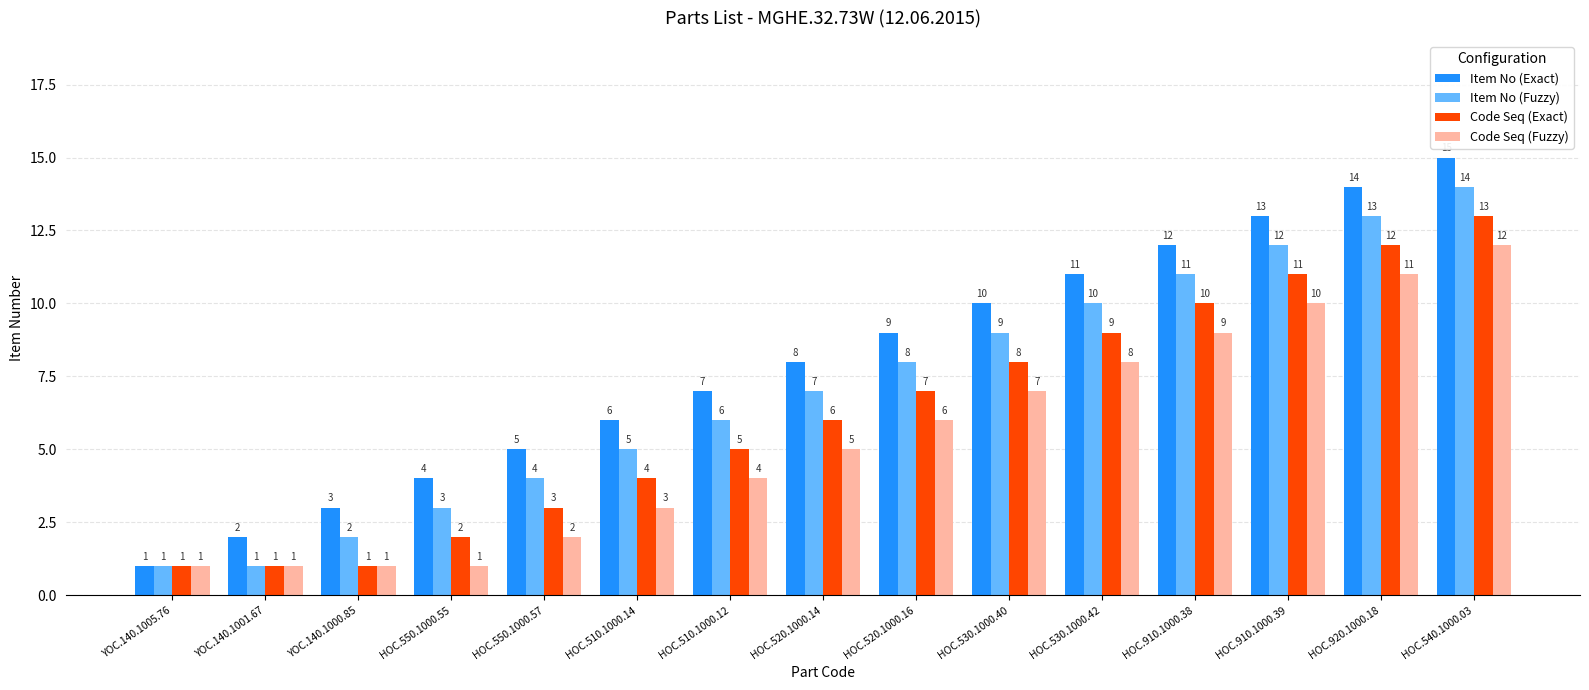

What is the label of the 5th bar from the left?

HOC.550.1000.57